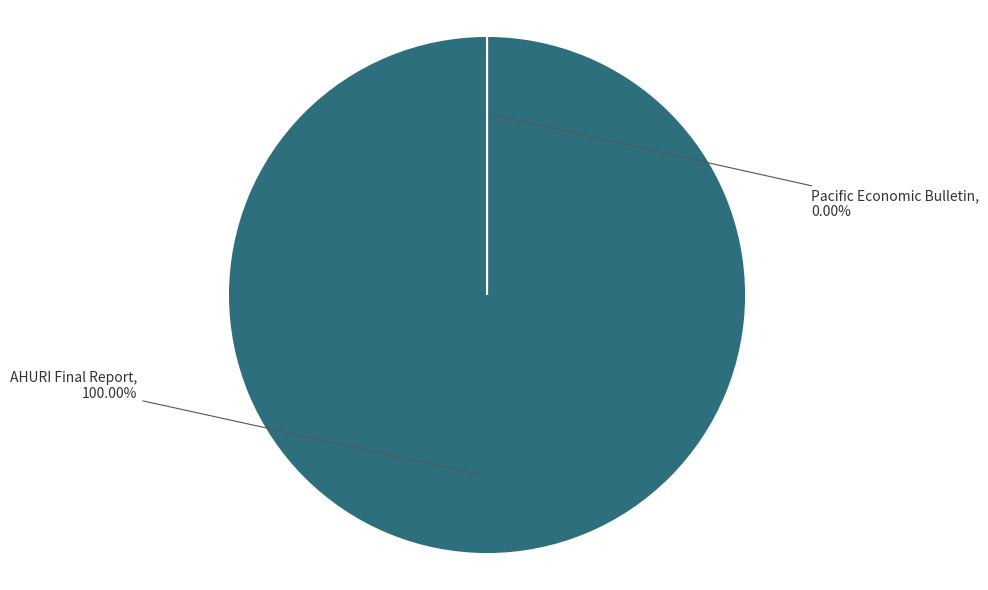

What percentage is the AHURI Final Report slice, to the nearest percent?

100%